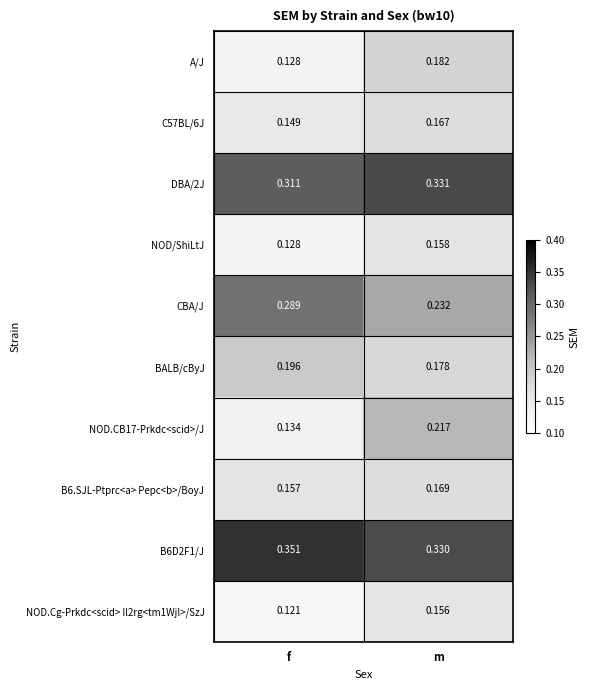

Which label corresponds to the smallest value in the chart?

f